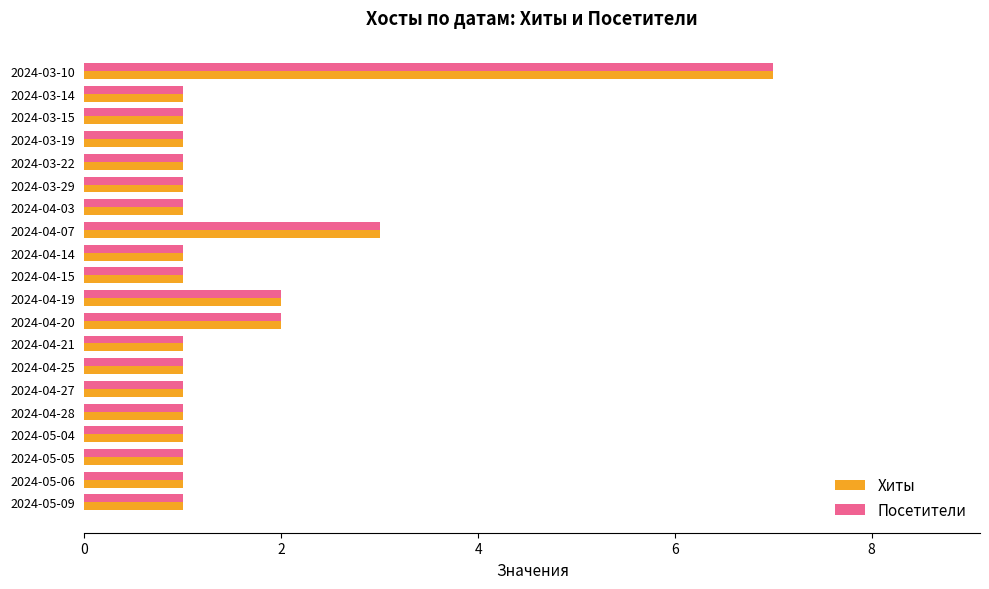

Is it true that Посетители equals 1 at 2024-03-19?

True